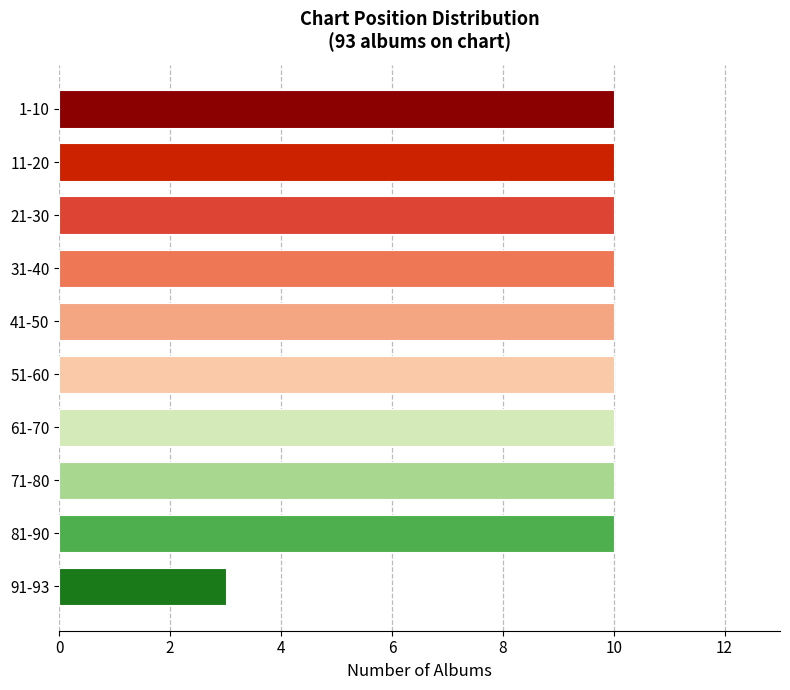

Reading bottom to top, what are all the values shown in this chart?

91-93=3	81-90=10	71-80=10	61-70=10	51-60=10	41-50=10	31-40=10	21-30=10	11-20=10	1-10=10